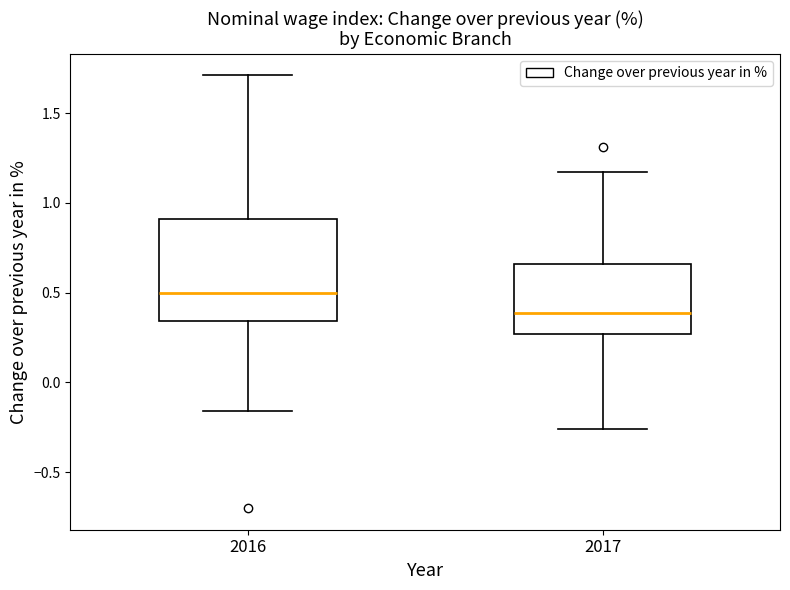

Where does the lower whisker of the box at x = 2016 end on the y-axis? The values are not printed on the chart, so give them approximately, as read against the axis.

-0.15